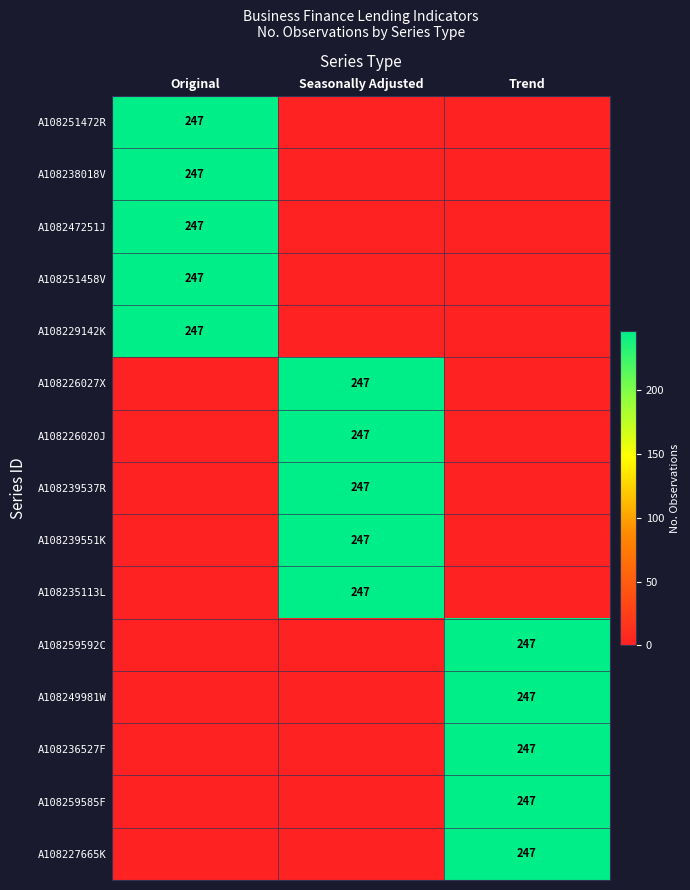

True or false: A108226020J has a value of 376 at Seasonally Adjusted.

False